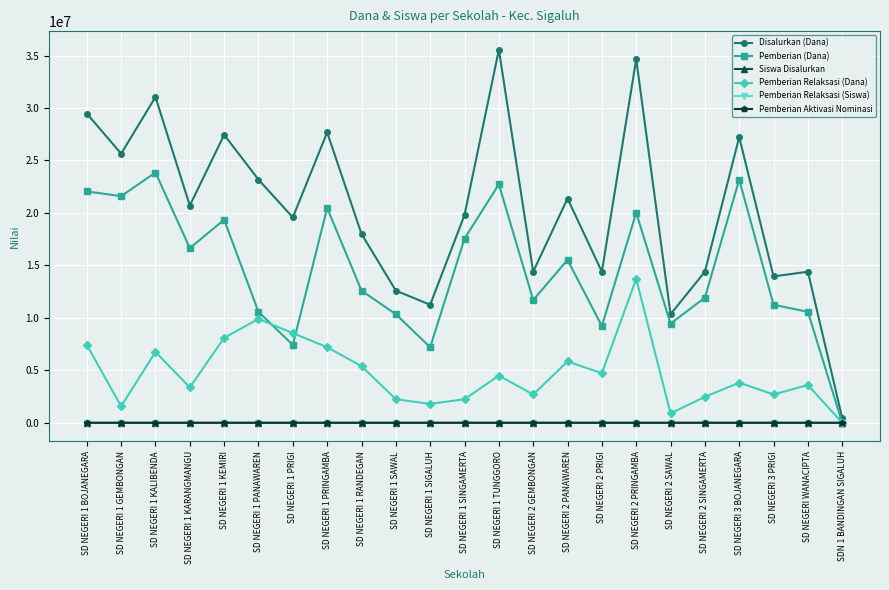

What is the difference between the maximum and minimum values in the Pemberian Aktivasi Nominasi series?

21